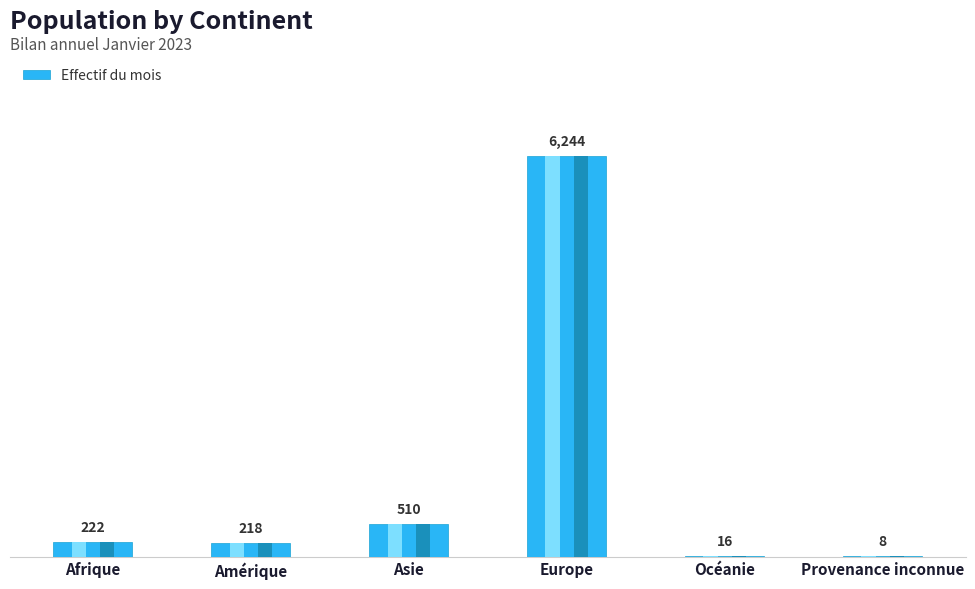

Approximately how many times larger is the value at Europe compared to Asie?

12.2